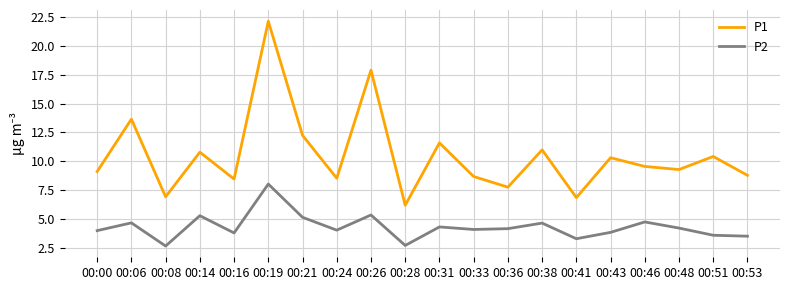

True or false: P2 and P1 intersect in this chart.

False